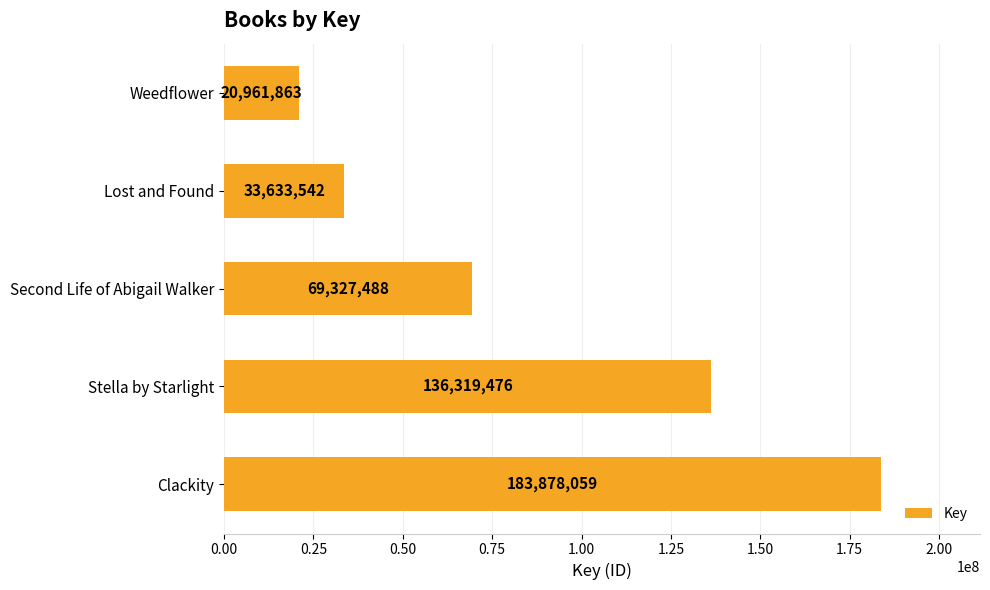

Count the number of categories in the chart.

5